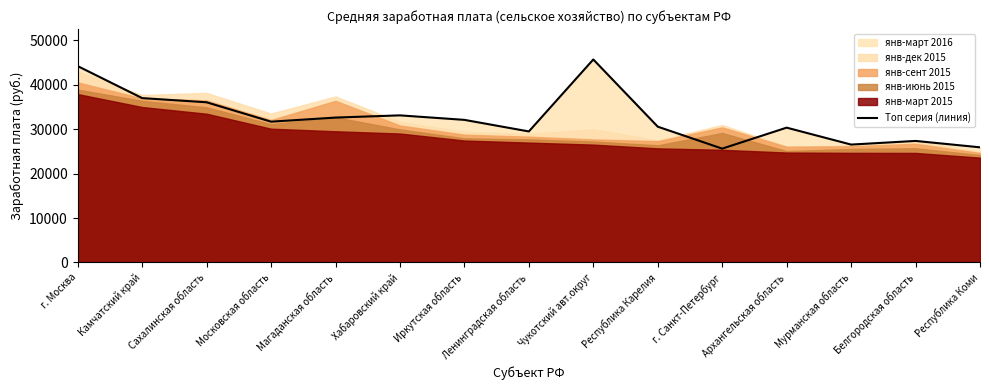

What is the difference between the maximum and minimum values?

20051.4